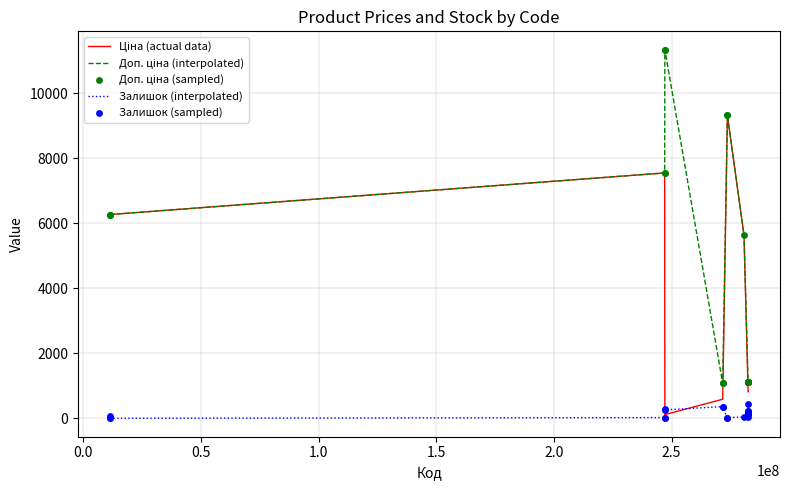

What is the greatest value displayed?

11334.0